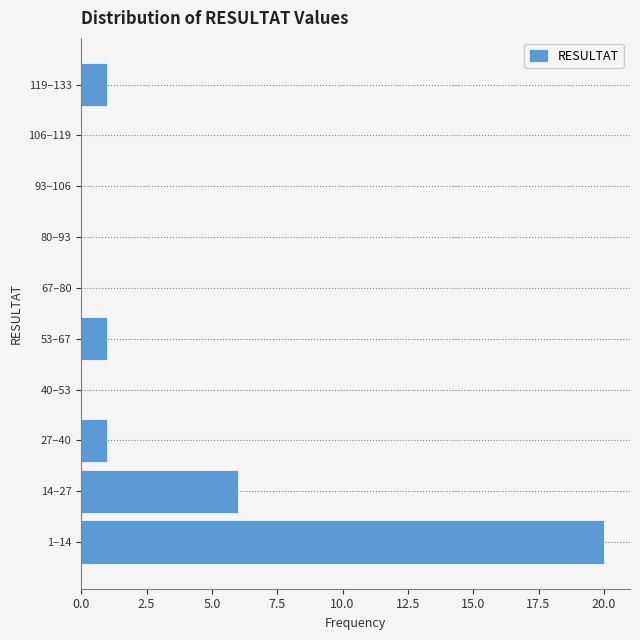

Reading bottom to top, what are all the values shown in this chart?

1–14=20	14–27=6	27–40=1	40–53=0	53–67=1	67–80=0	80–93=0	93–106=0	106–119=0	119–133=1